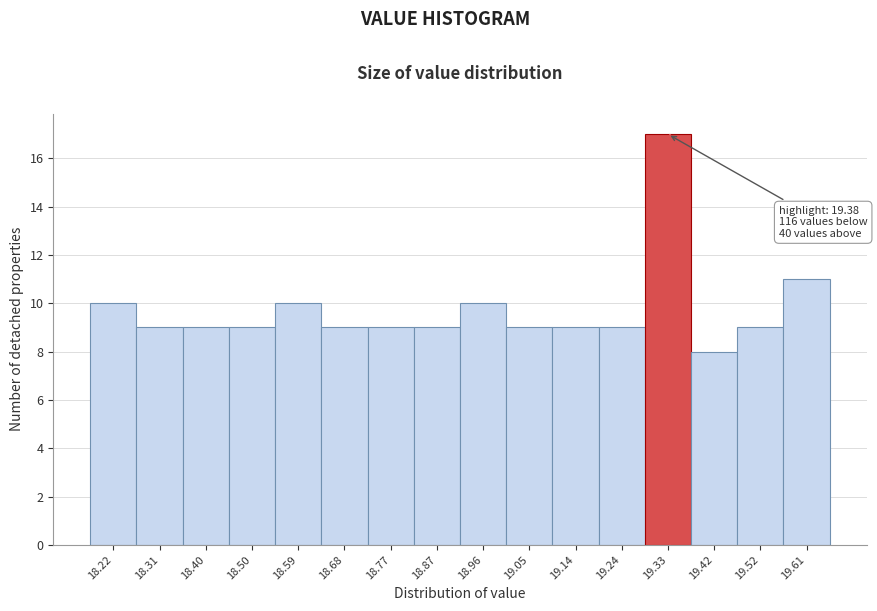

Reading right to left, list all the values displayed in this chart.

11	9	8	17	9	9	9	10	9	9	9	10	9	9	9	10